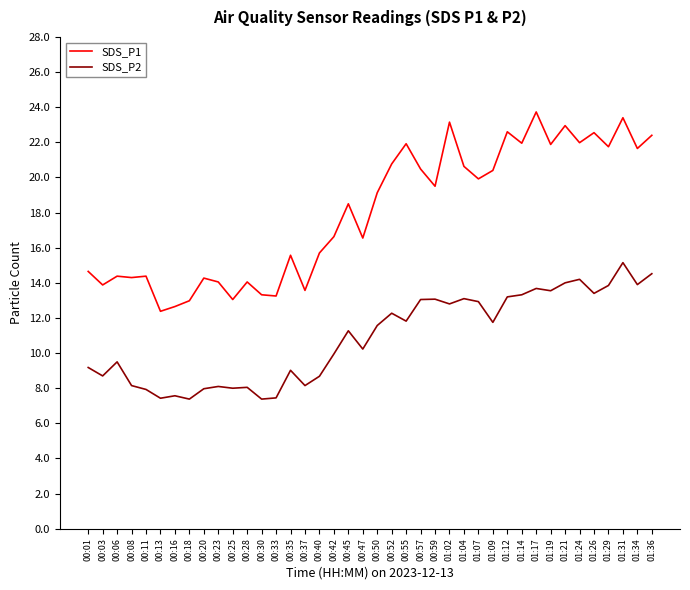

Which series has the widest spread of values?

SDS_P1